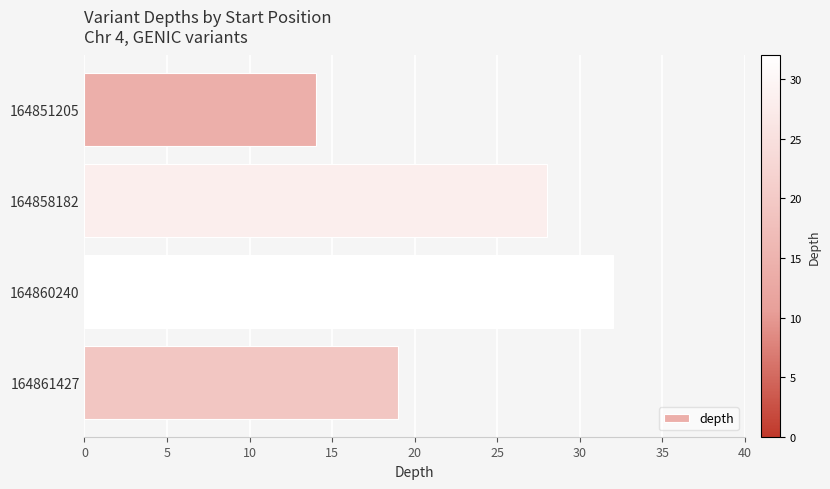

The value at 164851205 is 14. True or false?

True